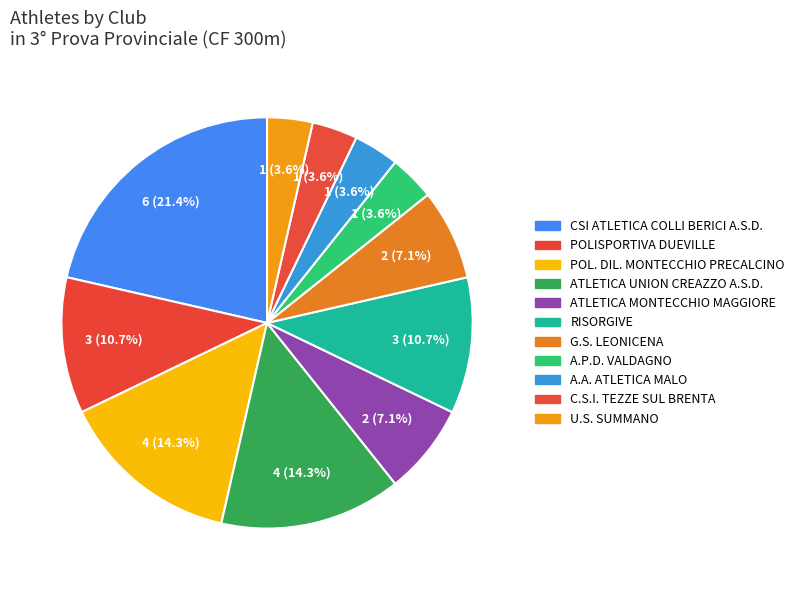

What is the largest slice in the pie chart?

CSI ATLETICA COLLI BERICI A.S.D.